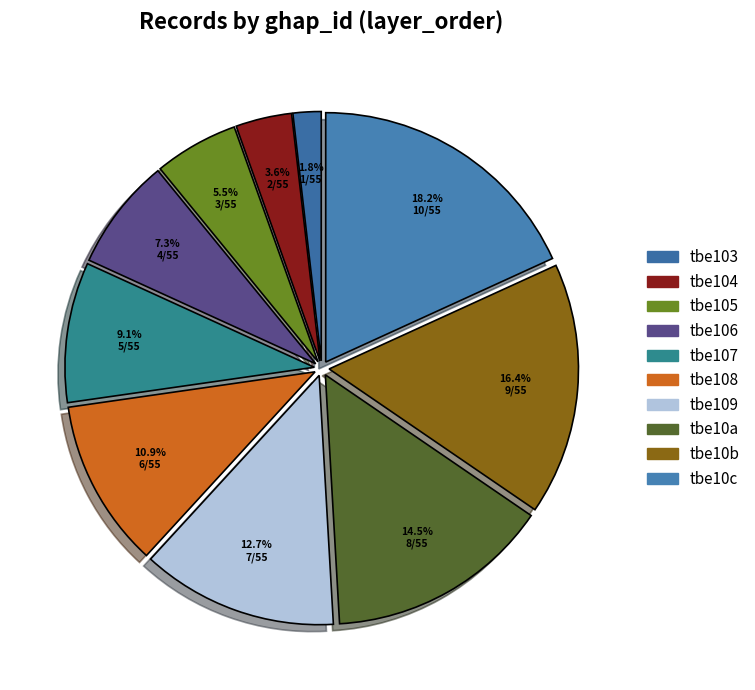

Is it true that tbe108 is 11% of the pie?

True